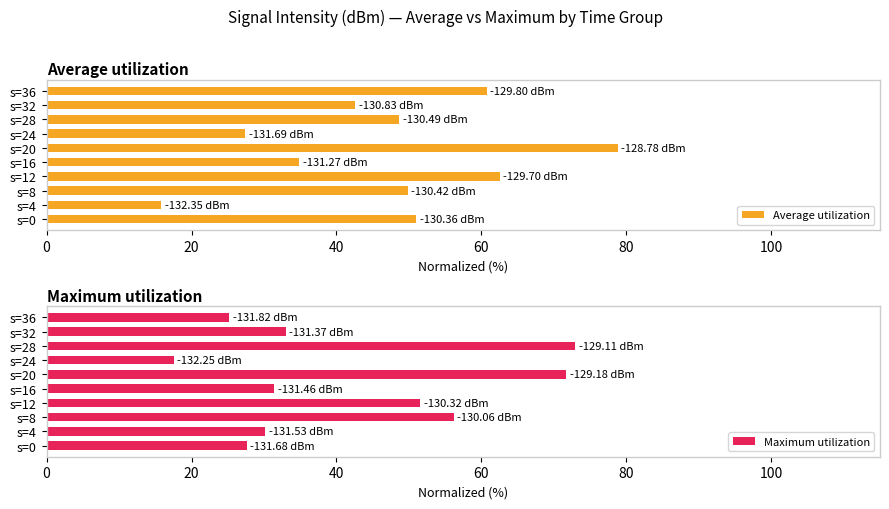

What is the difference between the Average utilization values at s=0 and s=36?

9.8